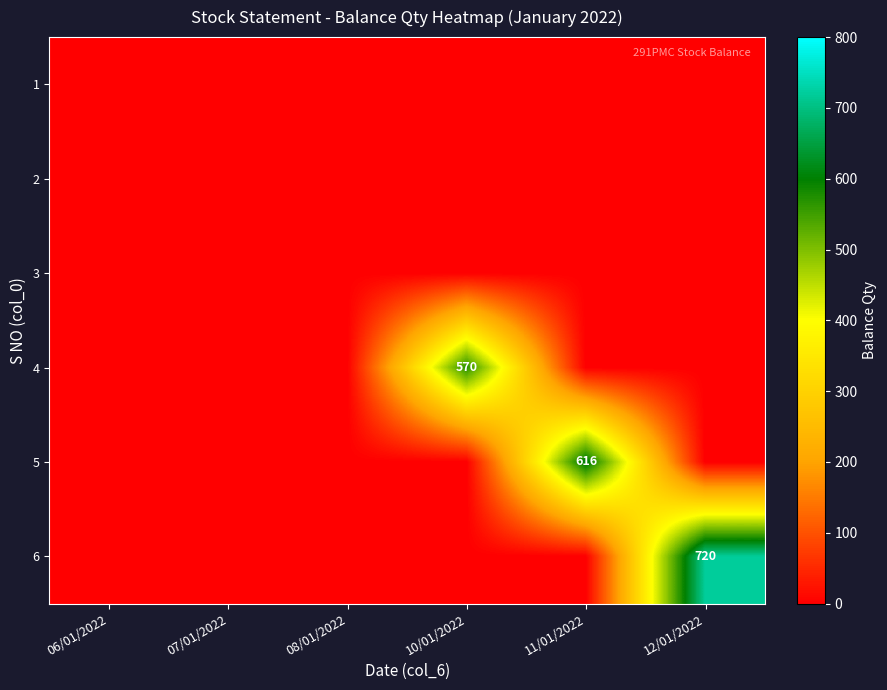

The value of 6 at 12/01/2022 is 1235. True or false?

False